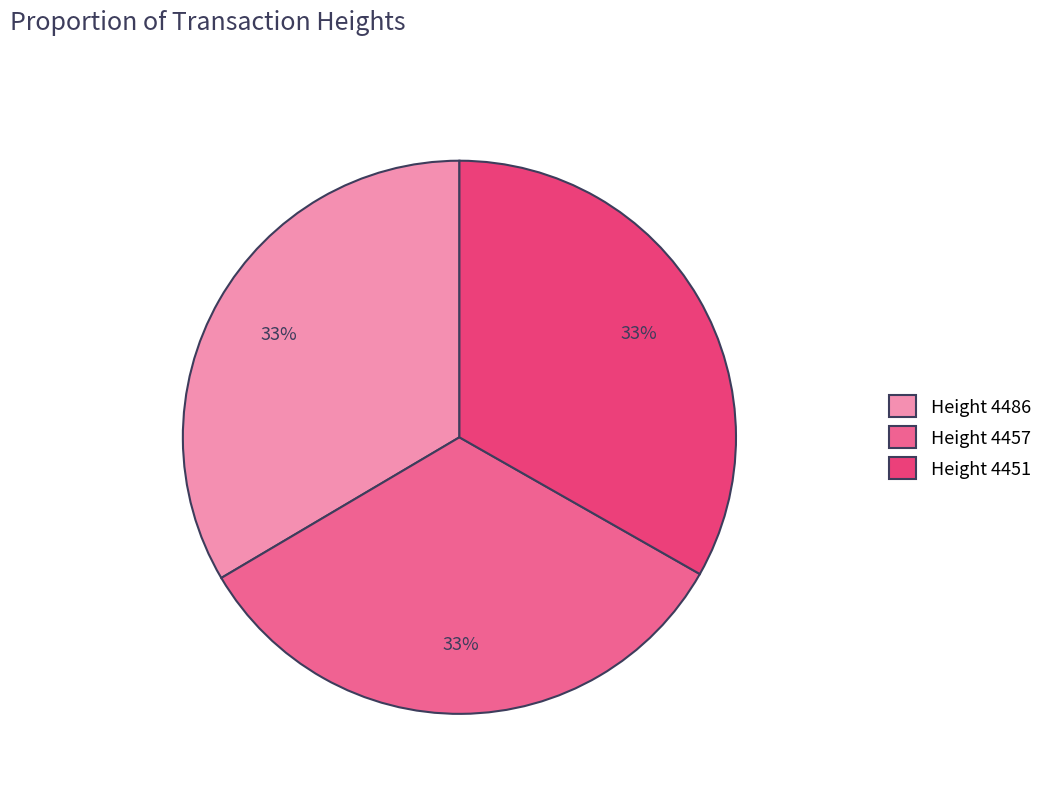

Is there a majority slice in this chart?

No